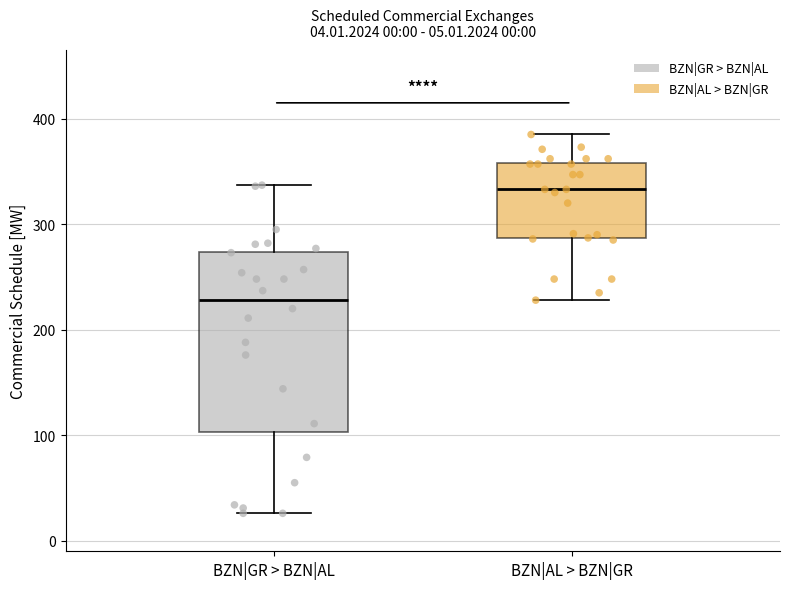

Where does the lower whisker of the box for BZN|AL > BZN|GR end on the y-axis? The values are not printed on the chart, so give them approximately, as read against the axis.

230